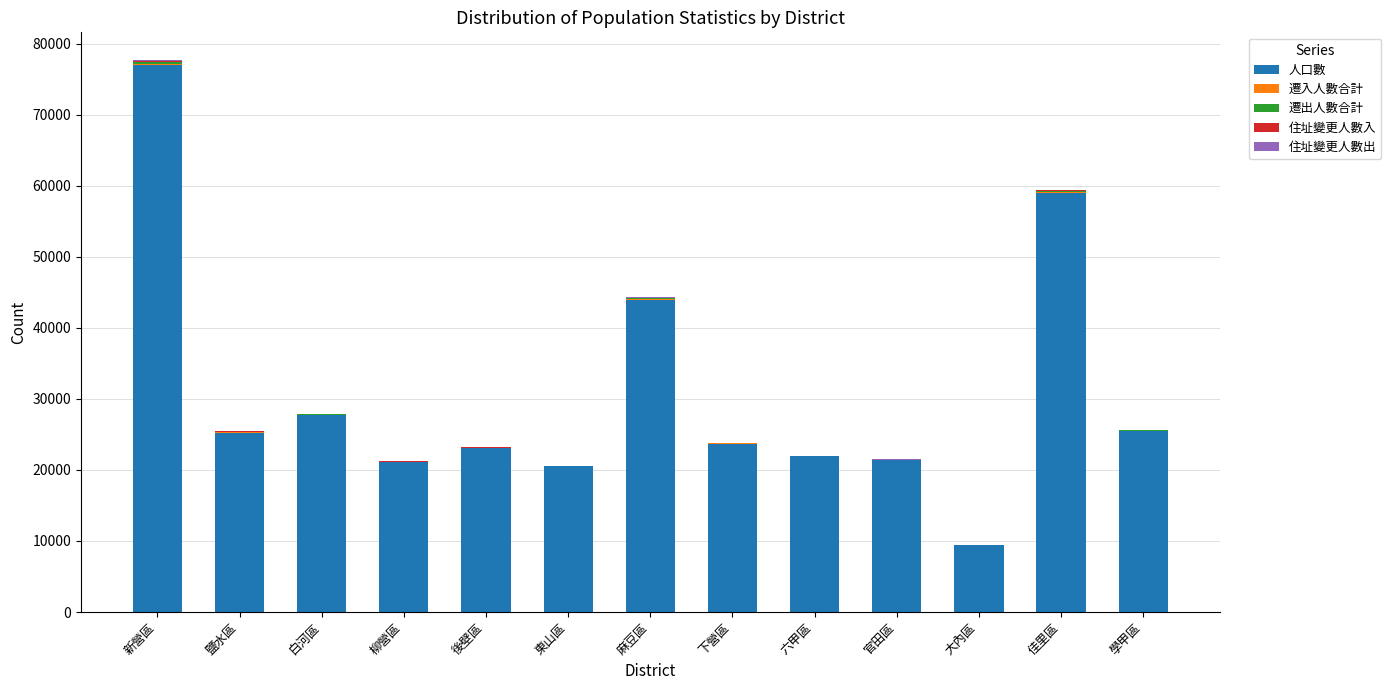

At which category is the sum across all series the highest?

新營區